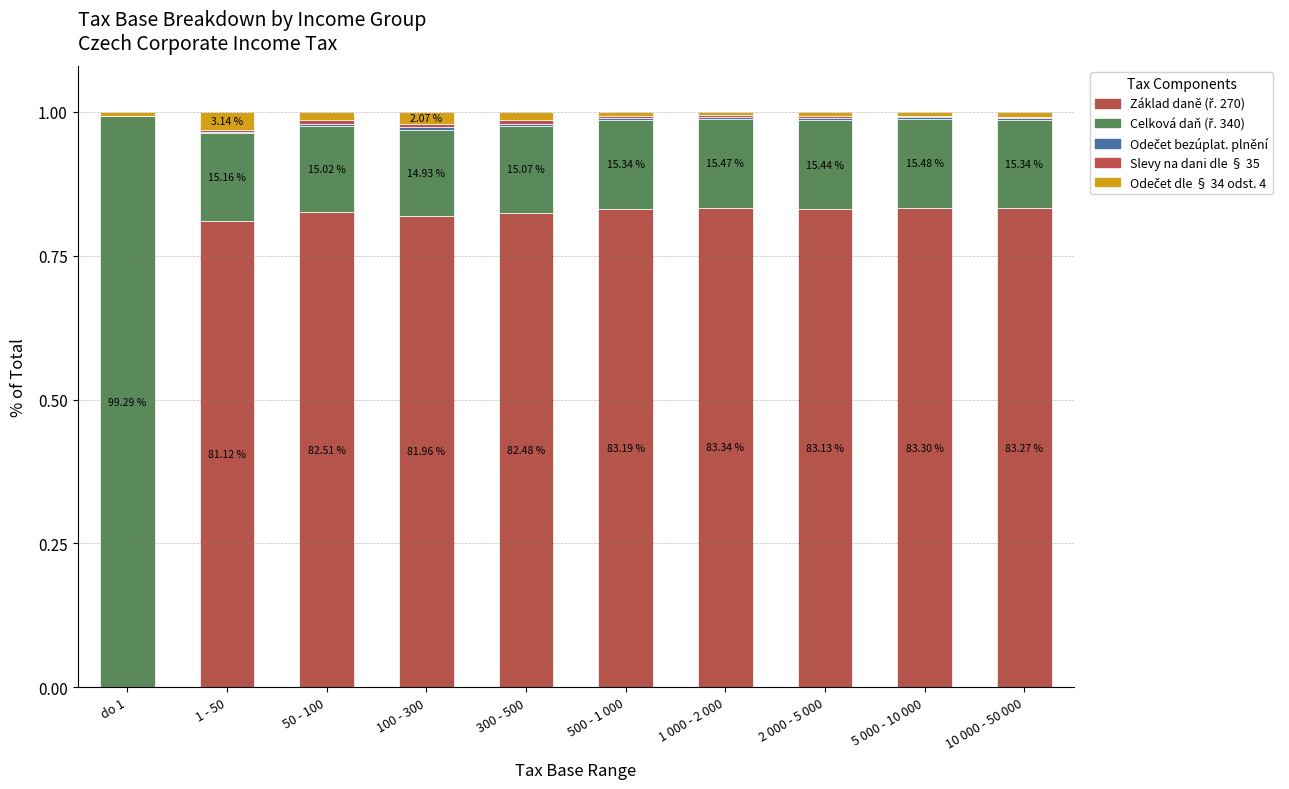

What is the sum of the Celková daň (ř. 340) values at 10 000 - 50 000 and 100 - 300?

0.3